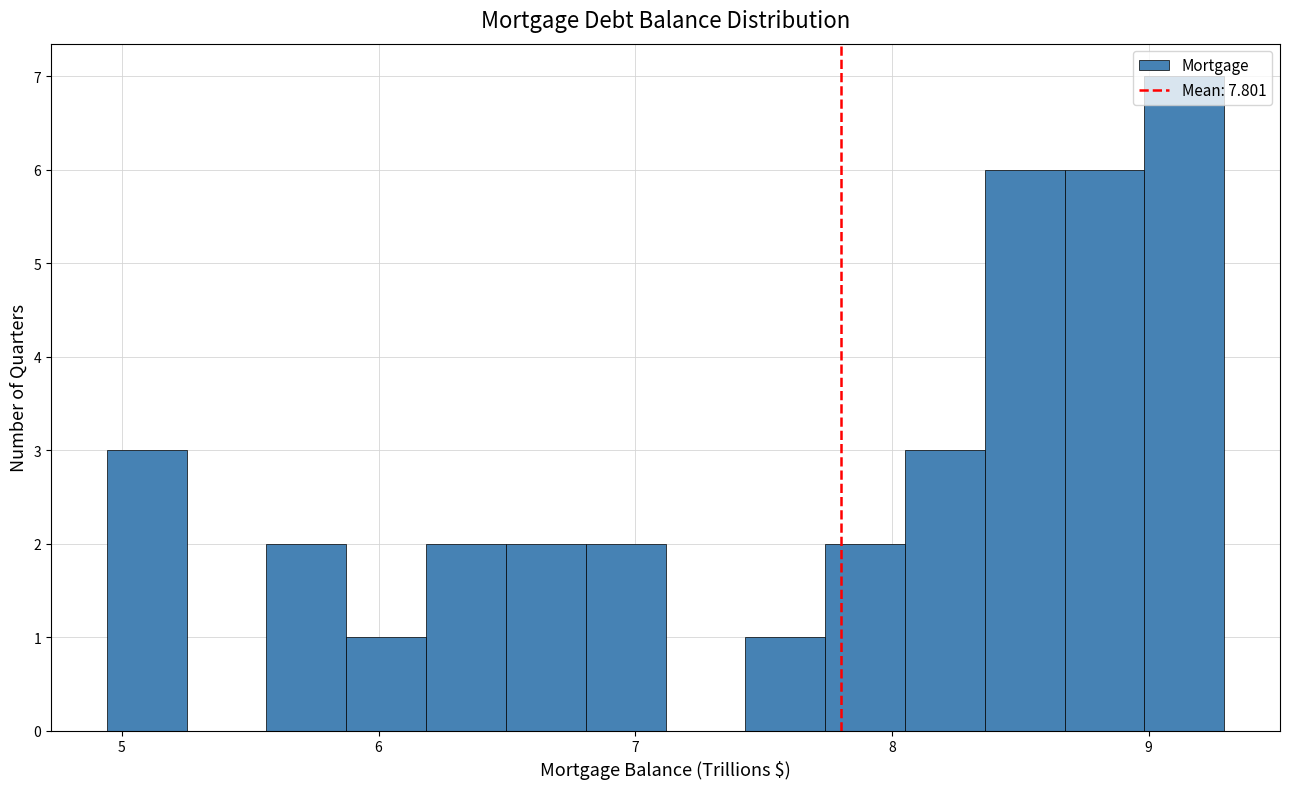

Read against the x-axis, roughly where is the centre of the tallest bar?

9.1